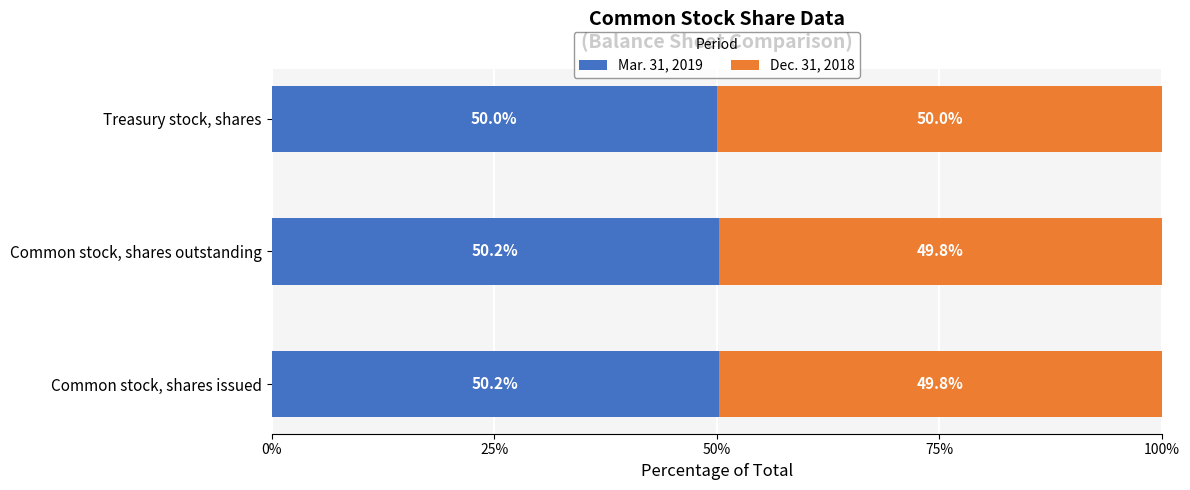

What is the total value across all series at Common stock, shares outstanding?

100.0